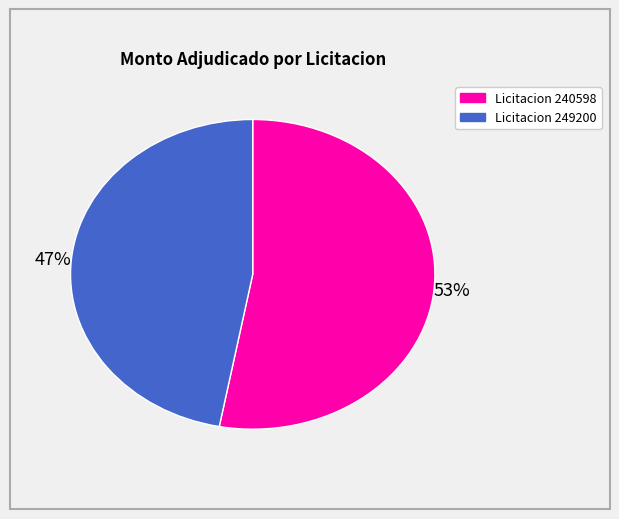

Does any single category account for the majority?

Yes